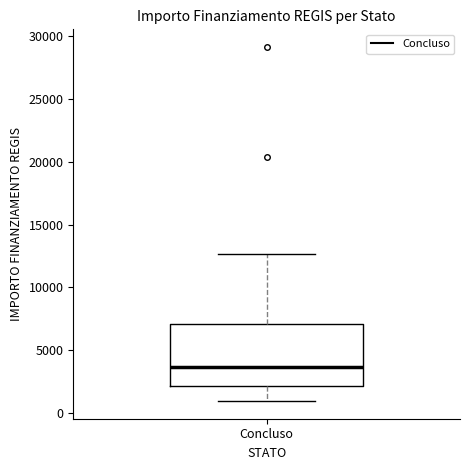

Transcribe this box plot: give where the median line is, the range the box spans, and where the two whiskers end, as read against the y-axis. The values are not printed on the chart, so give them approximately, as read against the axis.

median 3500, box 2000 to 7000, whiskers 1000 to 12500